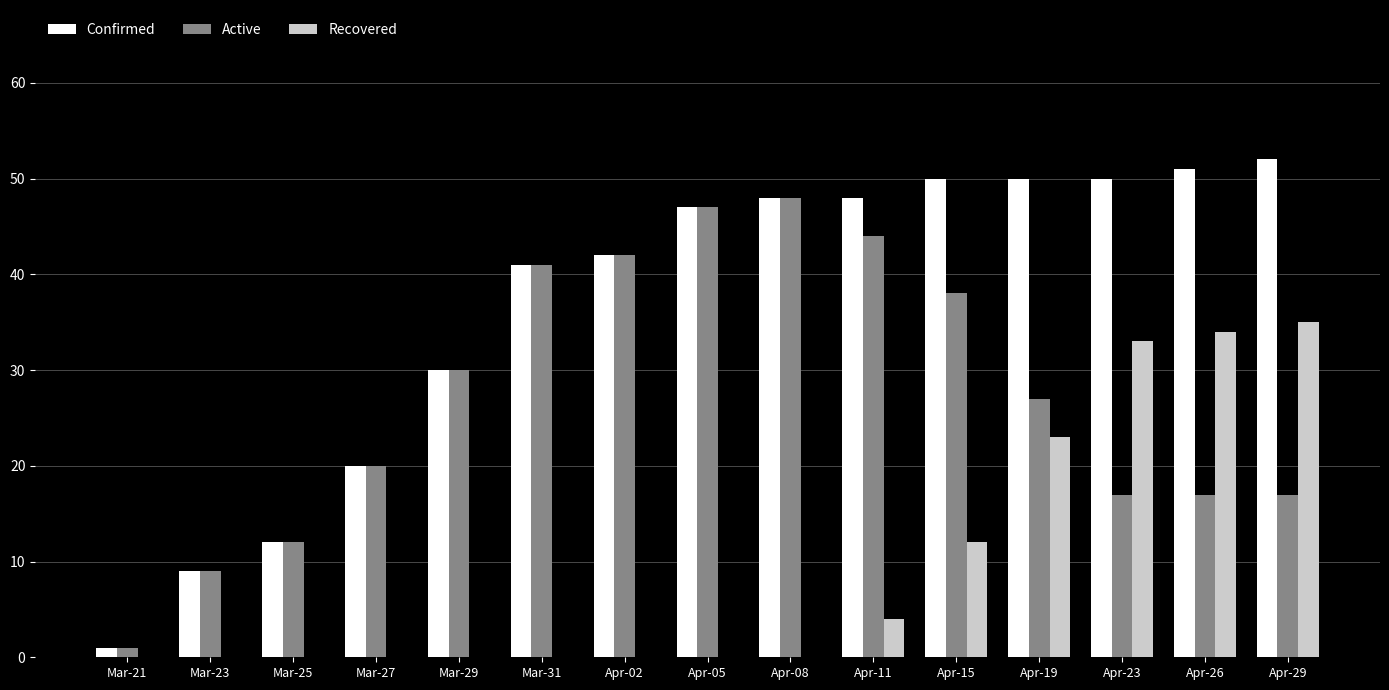

What is the highest value of the Recovered series?

35